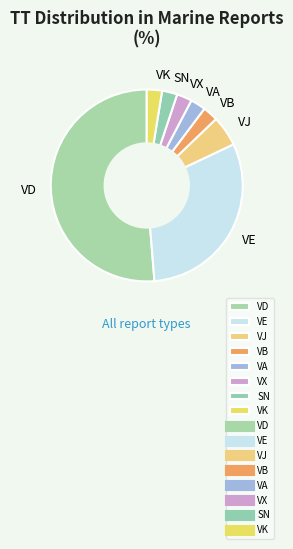

Combined, do VX and VE account for over 50%?

No